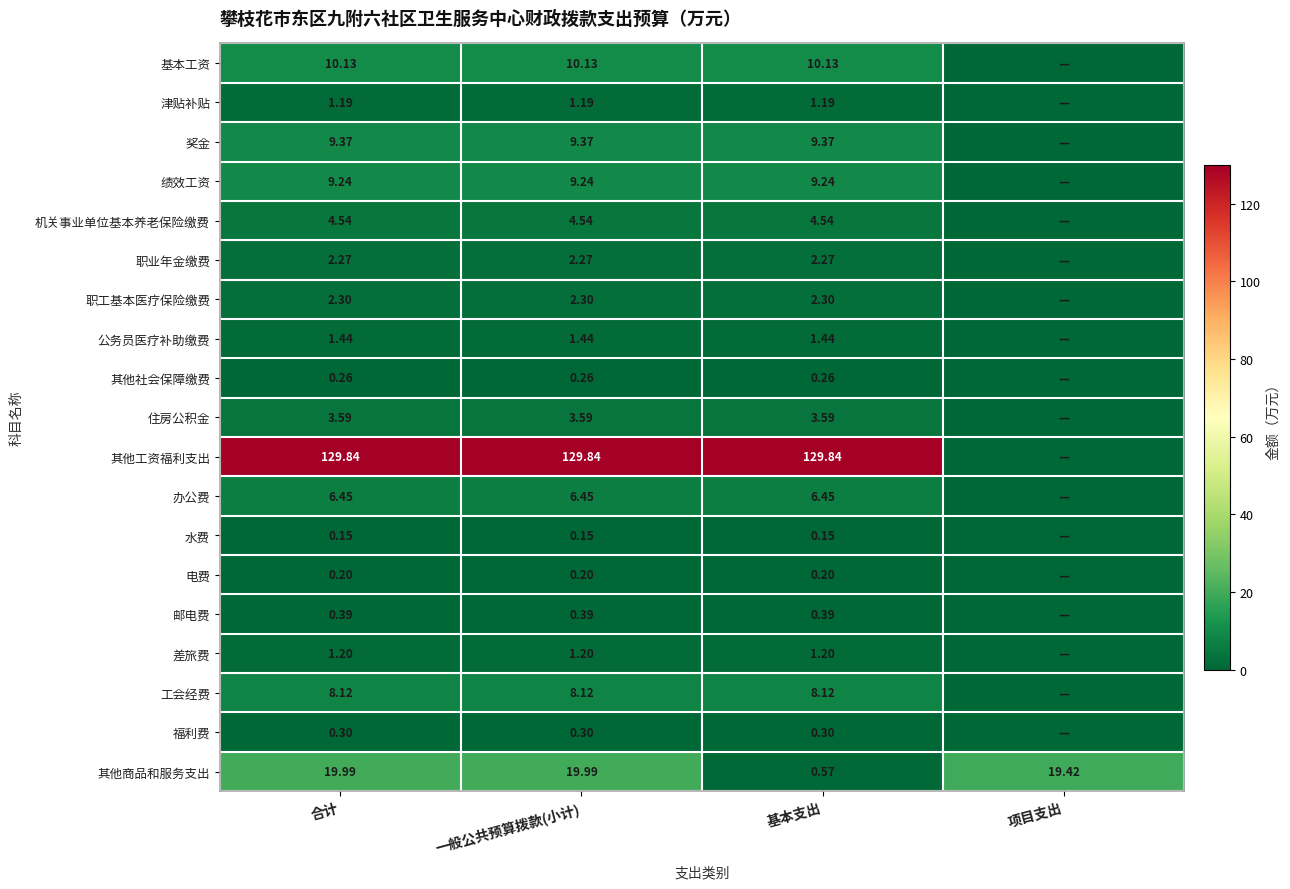

At which category is the sum across all series the highest?

合计